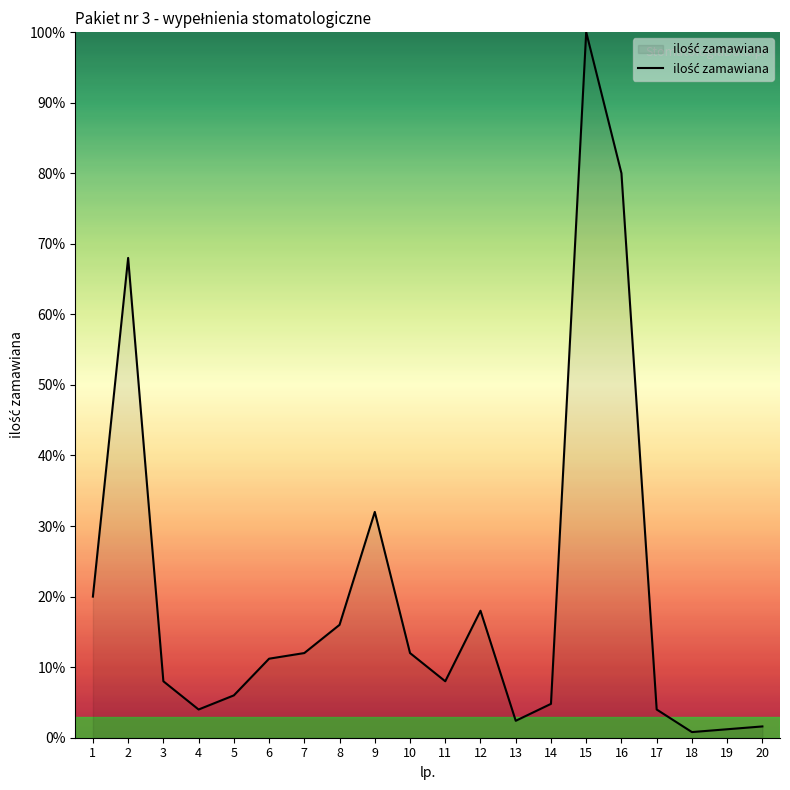

The value at 12 is 18.0. True or false?

True